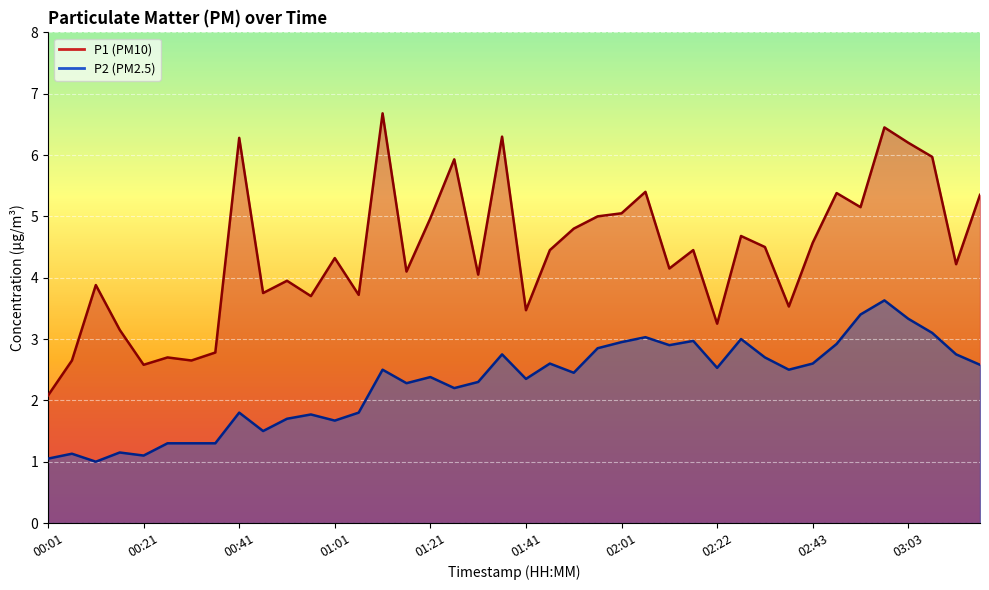

What is the minimum value for P1?

2.1